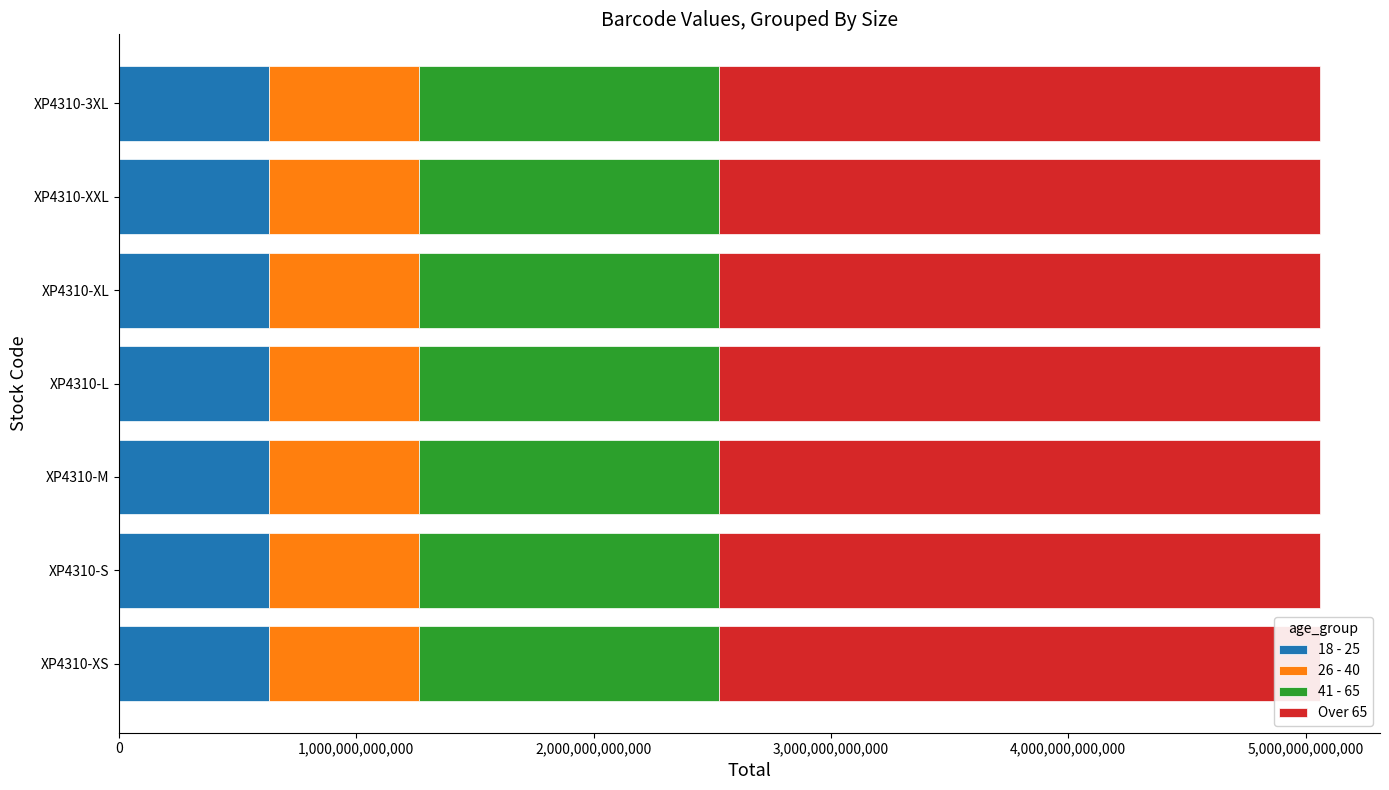

What value does the 26 - 40 series have at XP4310-S?

632543229639